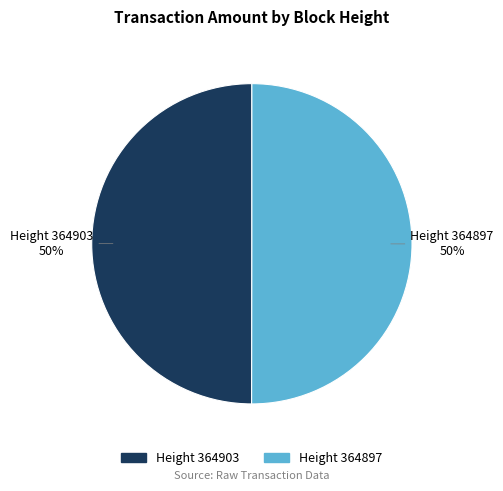

To the nearest percent, what is the average slice percentage?

50%